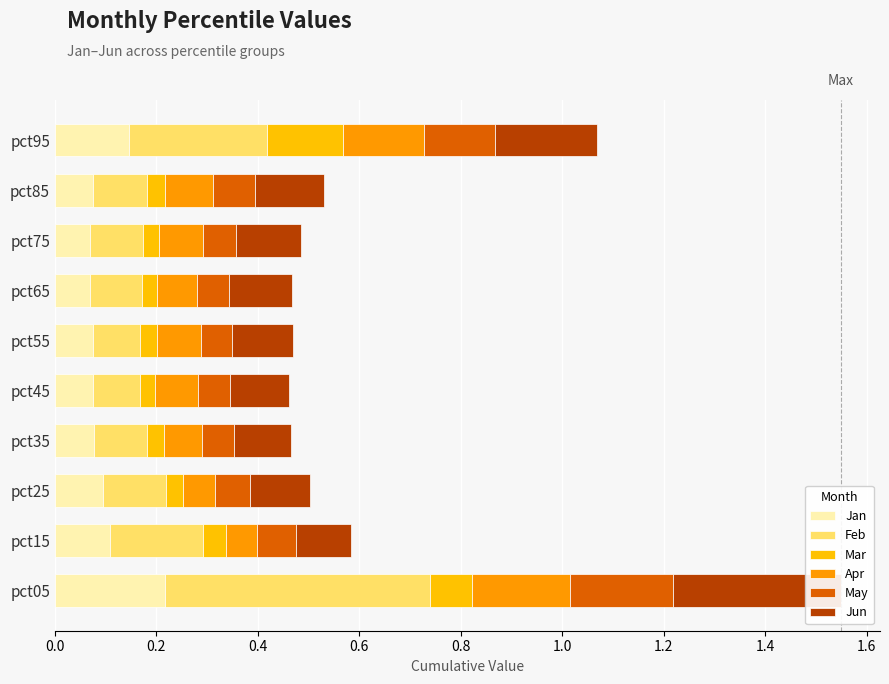

Is it true that Mar equals 0.0 at pct25?

True